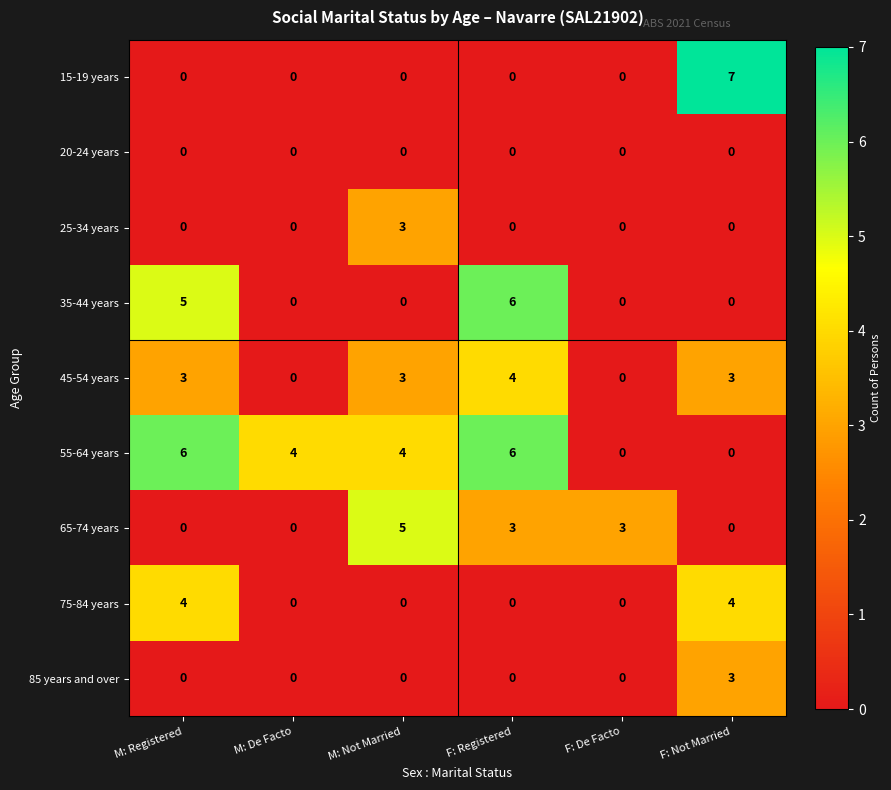

The 25-34 years series shows 0 at F: Not Married. True or false?

True